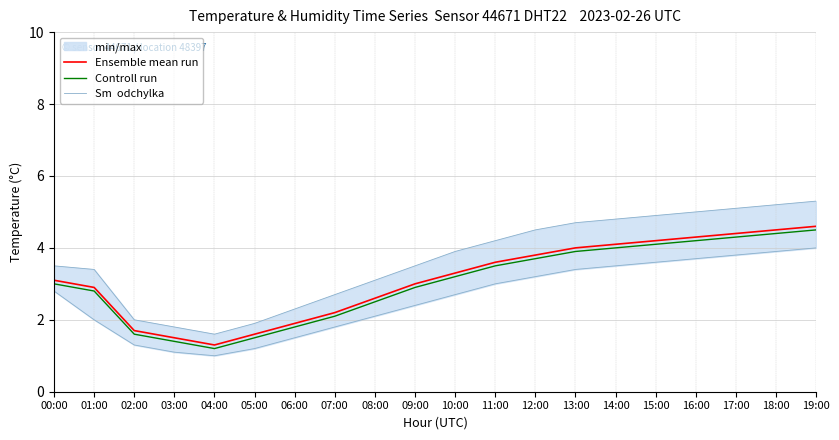

What is the difference between the maximum and minimum values in the Sm  odchylka series?

3.0